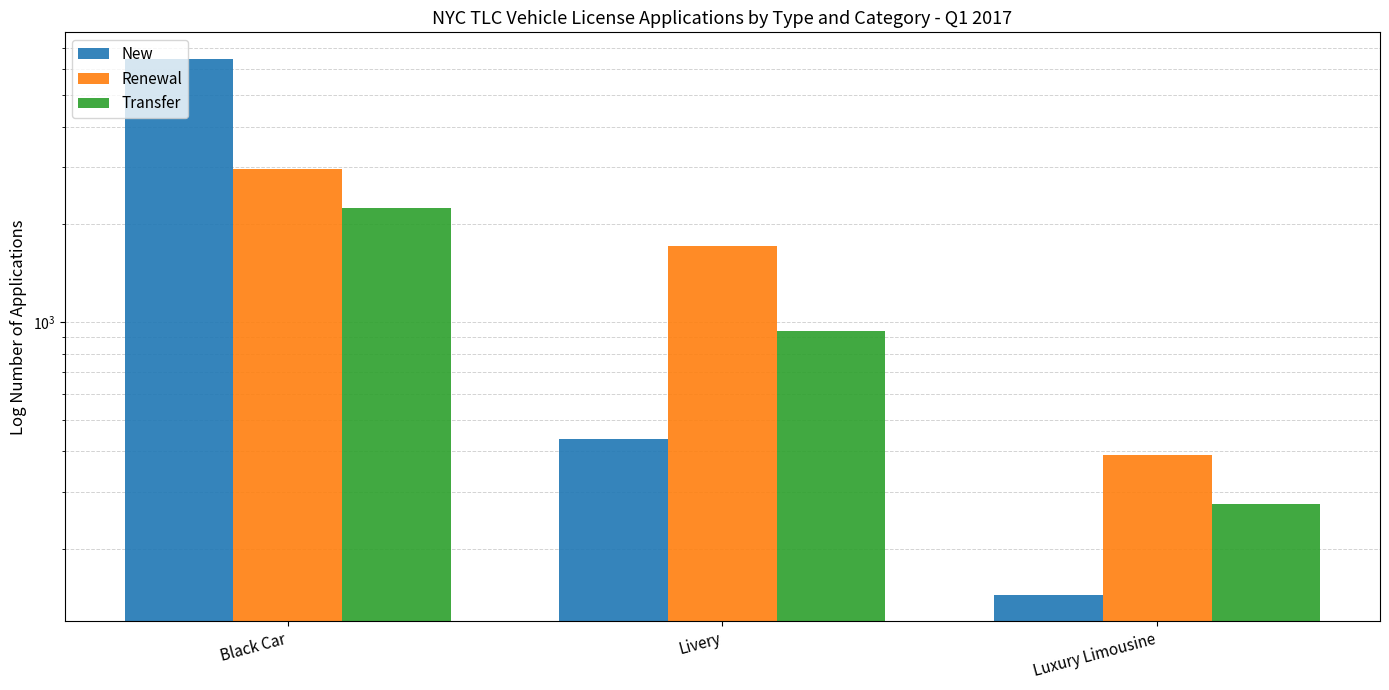

How many categories are shown in the chart?

3